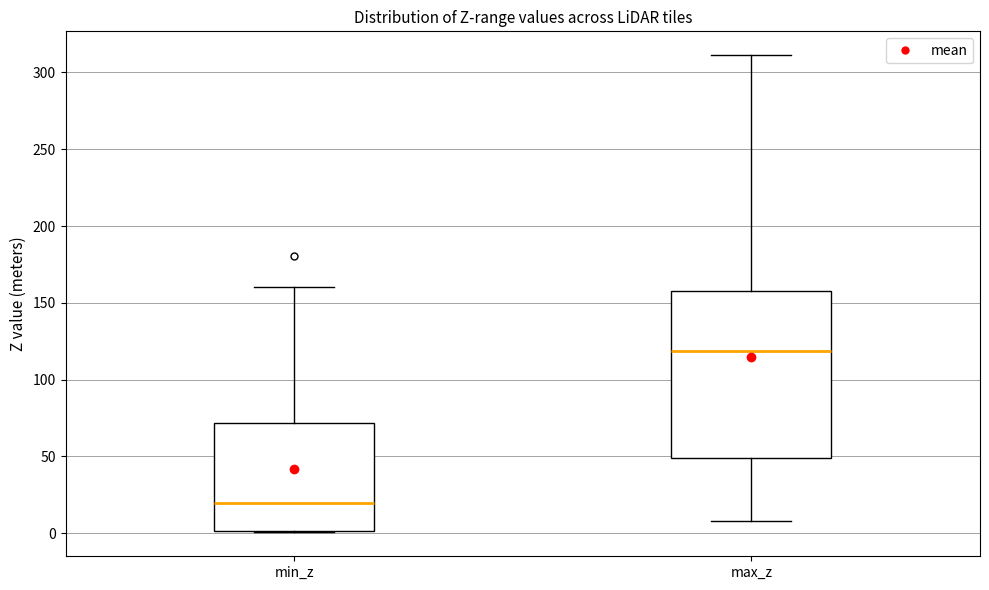

Where does the lower whisker of the box for max_z end on the y-axis? The values are not printed on the chart, so give them approximately, as read against the axis.

10